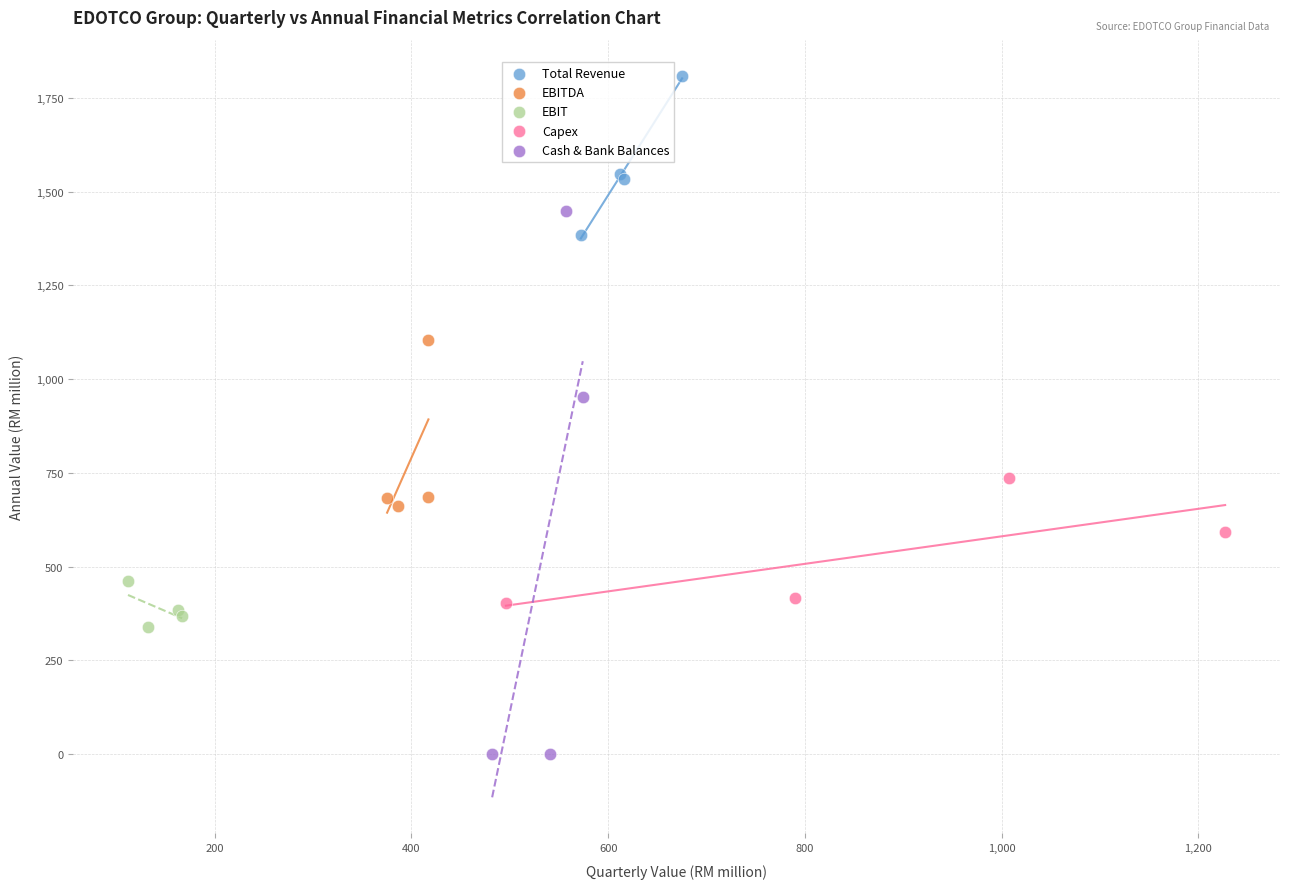

What are all the series names shown in the legend?

Total Revenue, EBITDA, EBIT, Capex, Cash & Bank Balances